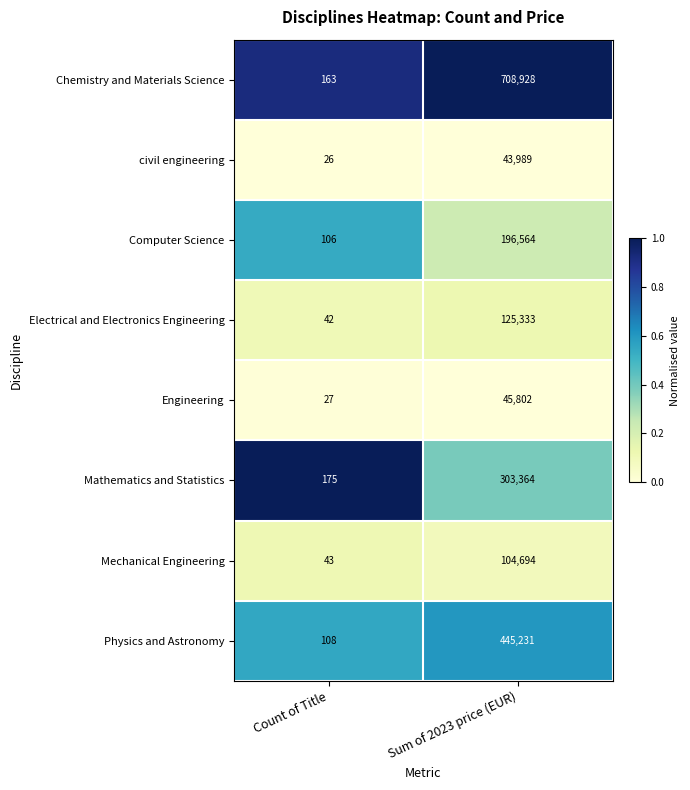

How many data points does each series have?

2